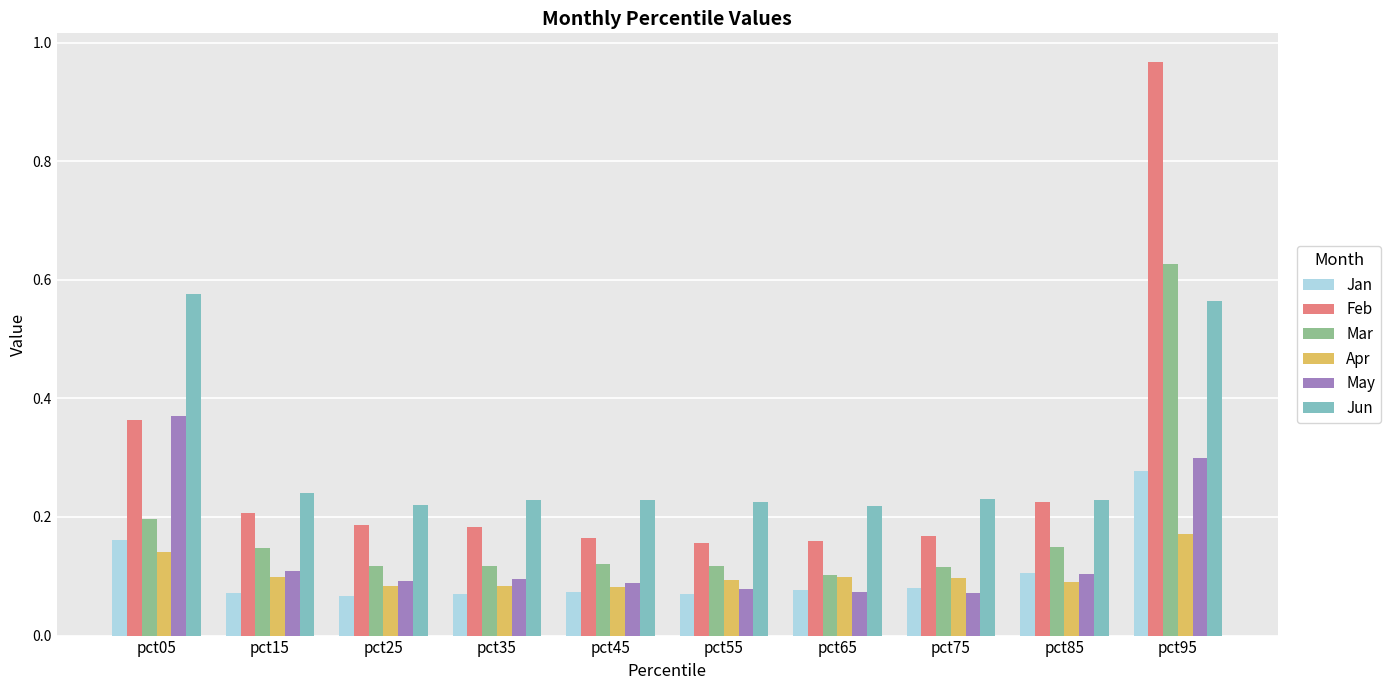

What is the spread (max minus min) of values at pct95?

0.8